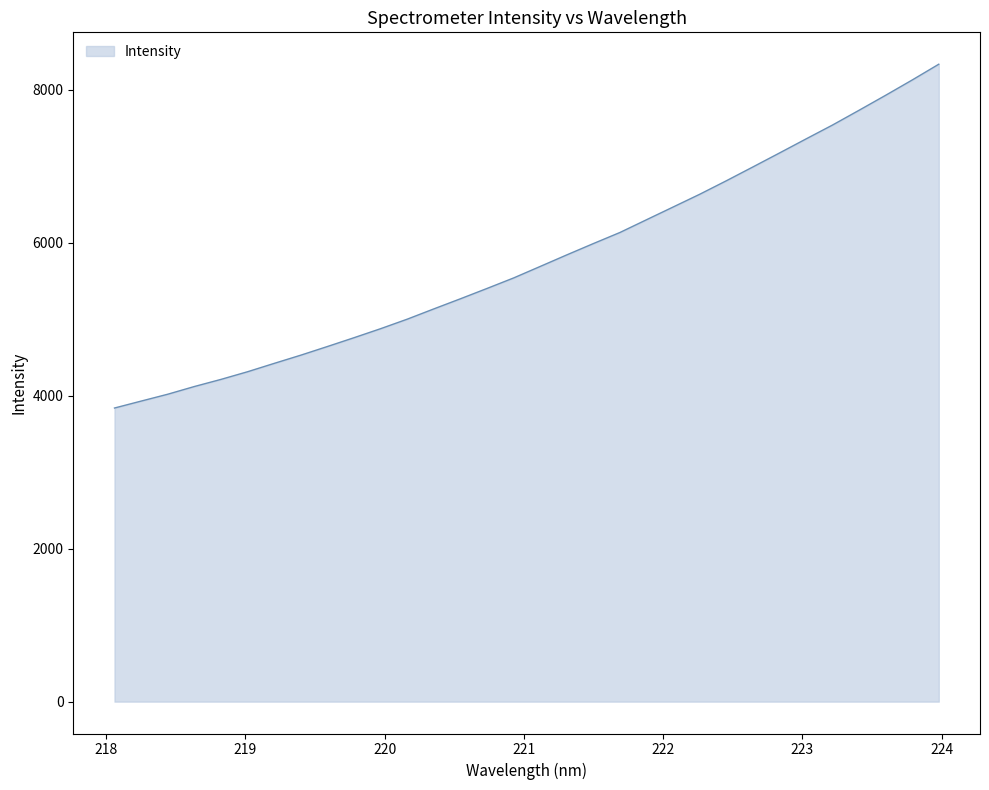

What is the difference between the maximum and minimum values?

4493.6